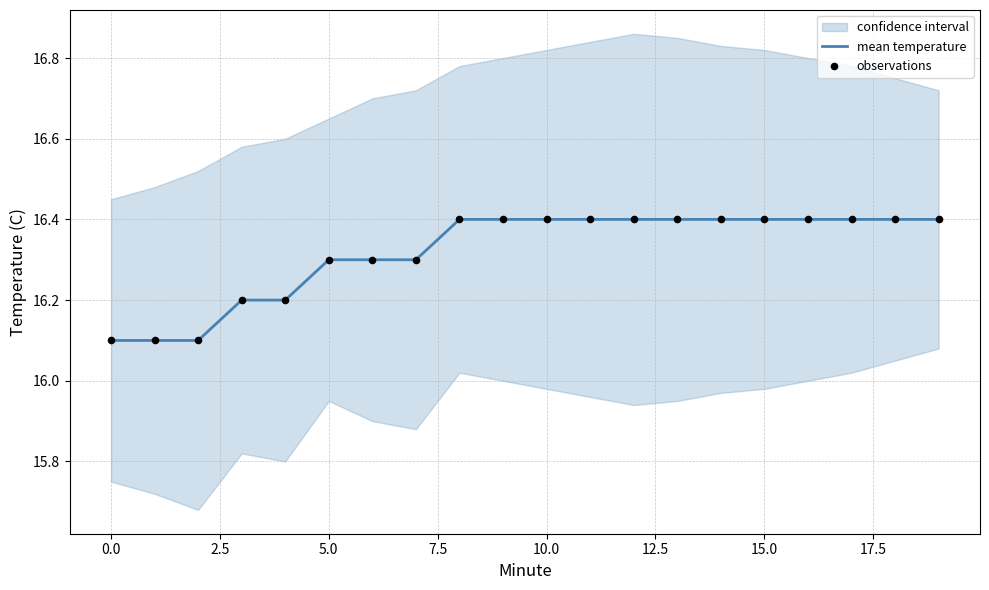

True or false: mean temperature has a value of 16.3 at 5.0.

True